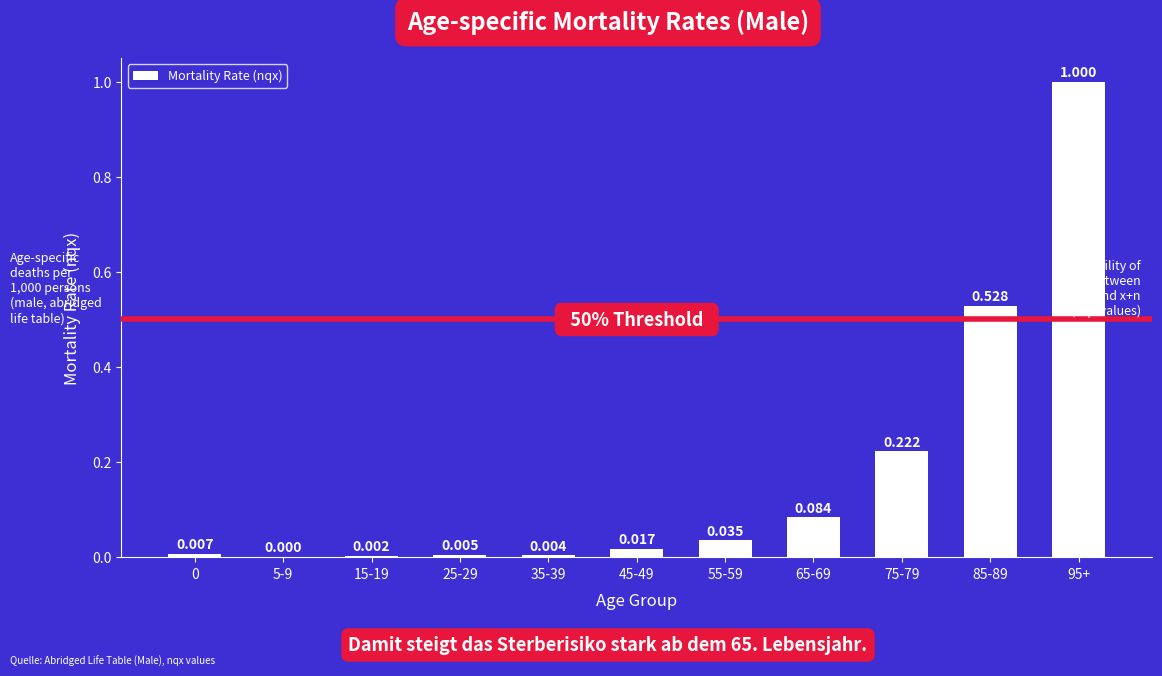

List the labels in order of value, largest first.

95+, 85-89, 75-79, 65-69, 55-59, 45-49, 0, 25-29, 35-39, 15-19, 5-9